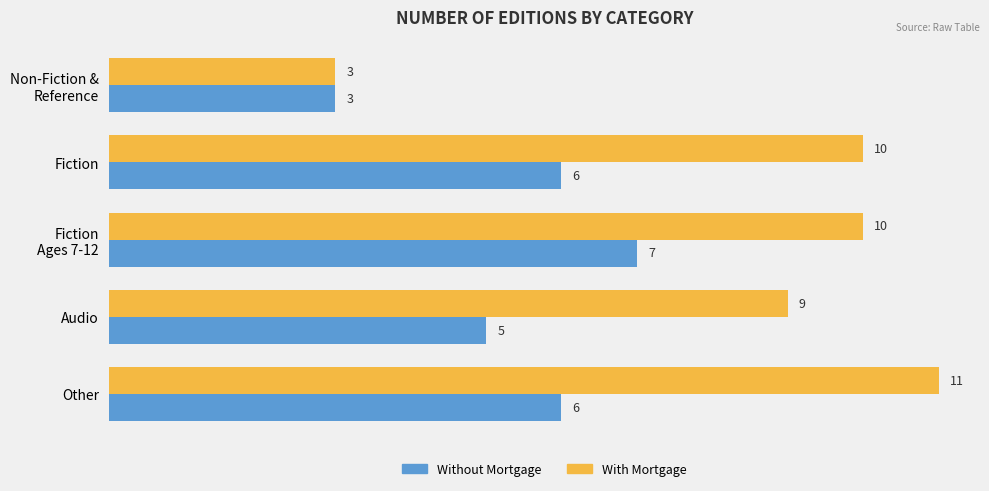

List the series in order of their peak value, highest first.

With Mortgage, Without Mortgage